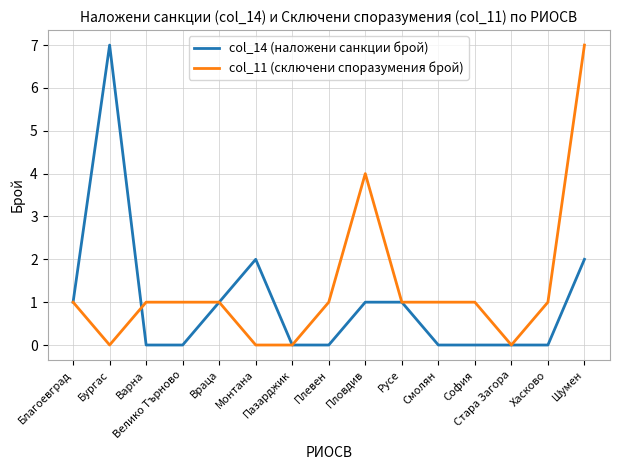

What is the sum of all col_14 (наложени санкции брой) values?

15